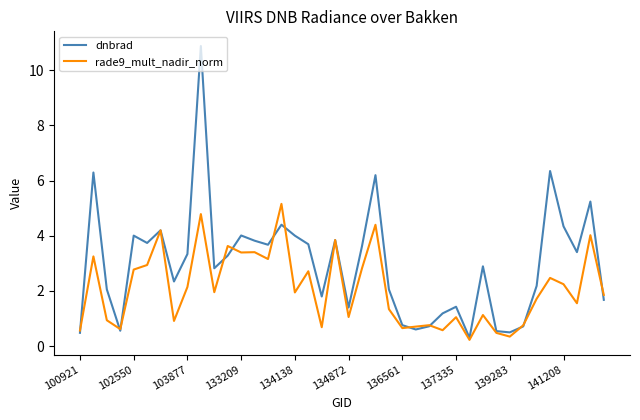

Which series has the largest total across all categories?

dnbrad